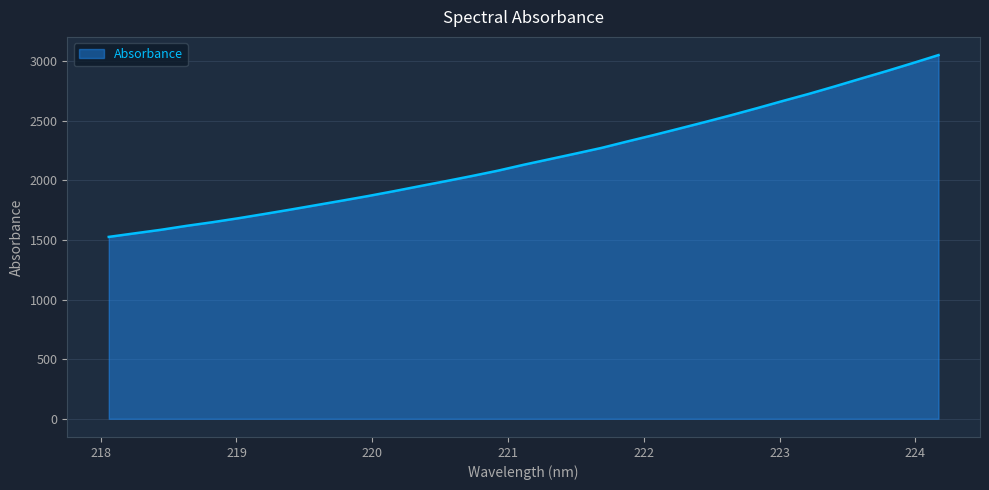

What is the greatest value displayed?

3052.6